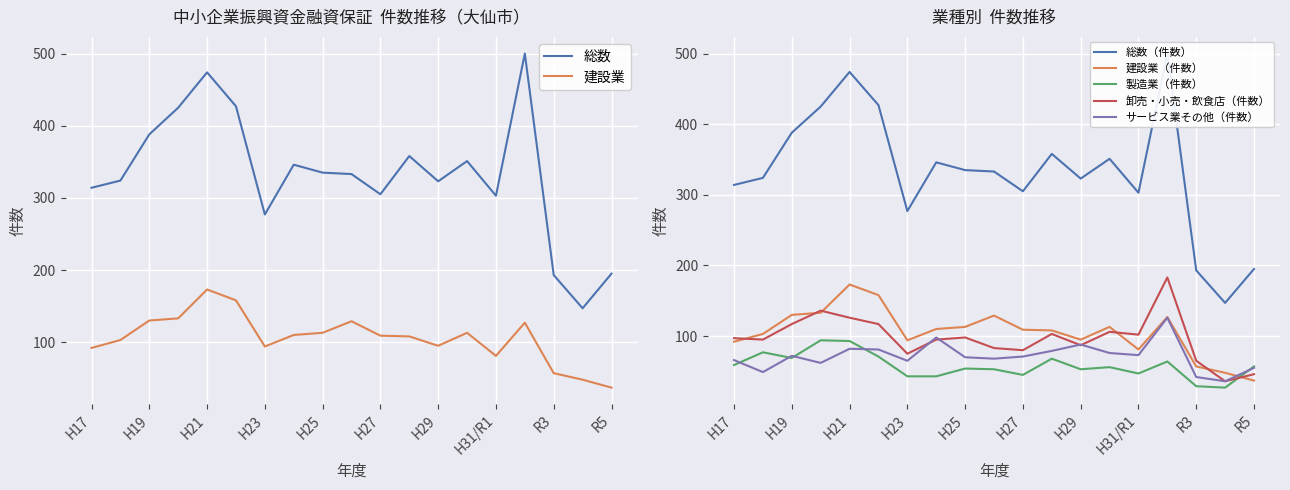

How many intersections are there between 製造業（件数） and 建設業（件数）?

1